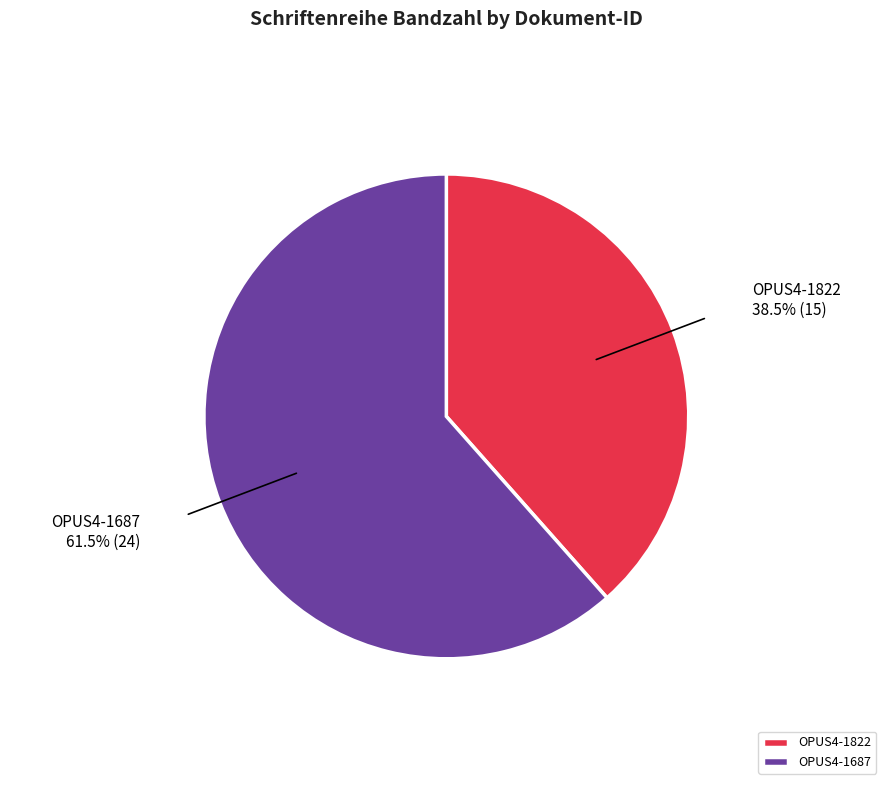

What is the majority slice?

OPUS4-1687